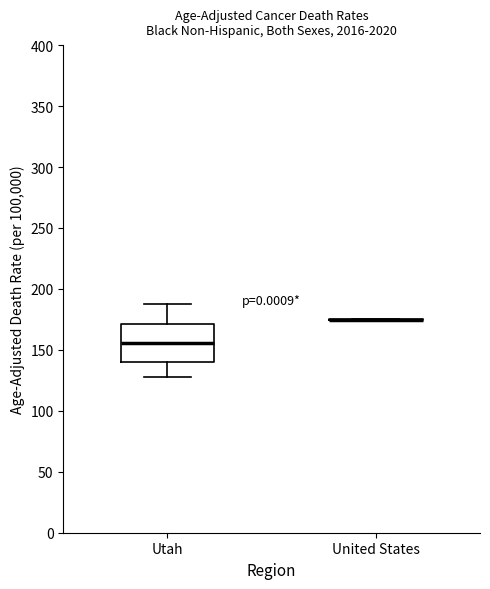

Where is the upper edge of the box for Utah on the y-axis? The values are not printed on the chart, so give them approximately, as read against the axis.

170